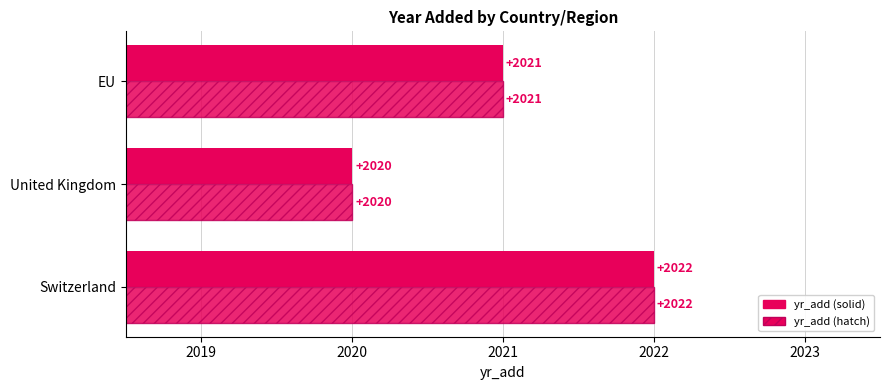

How many series are shown in this chart?

2